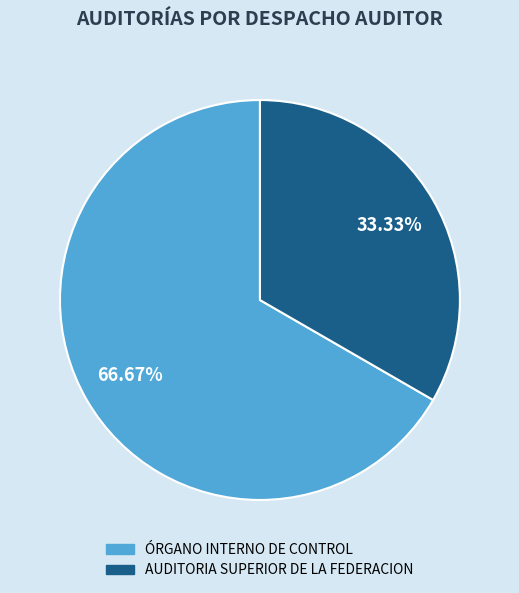

Which category accounts for the majority?

ÓRGANO INTERNO DE CONTROL